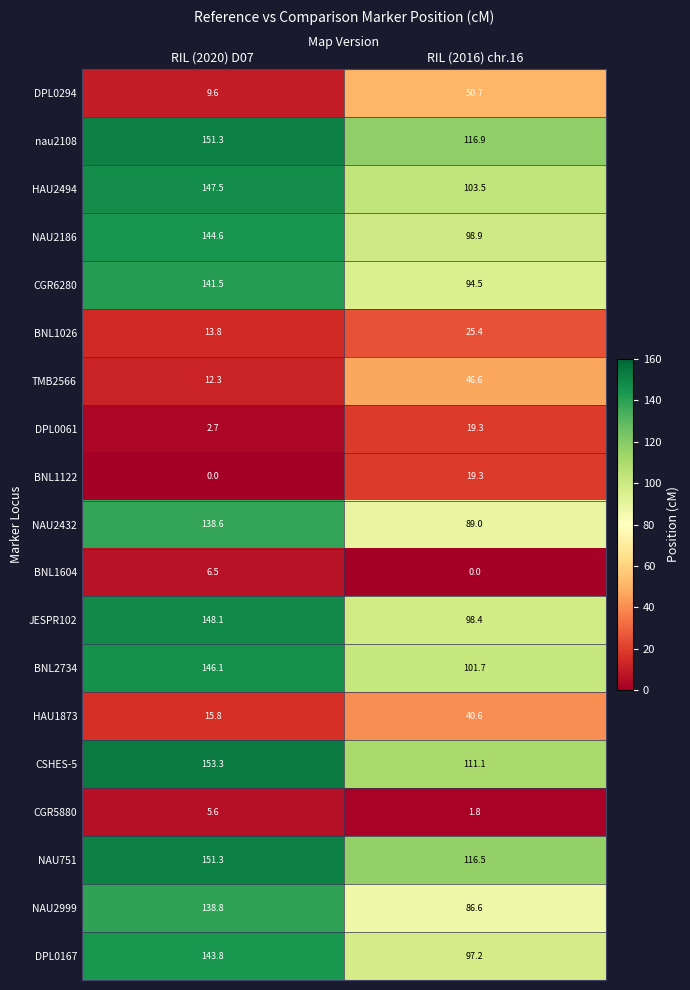

What is the difference between the maximum and minimum values in the nau2108 series?

34.4